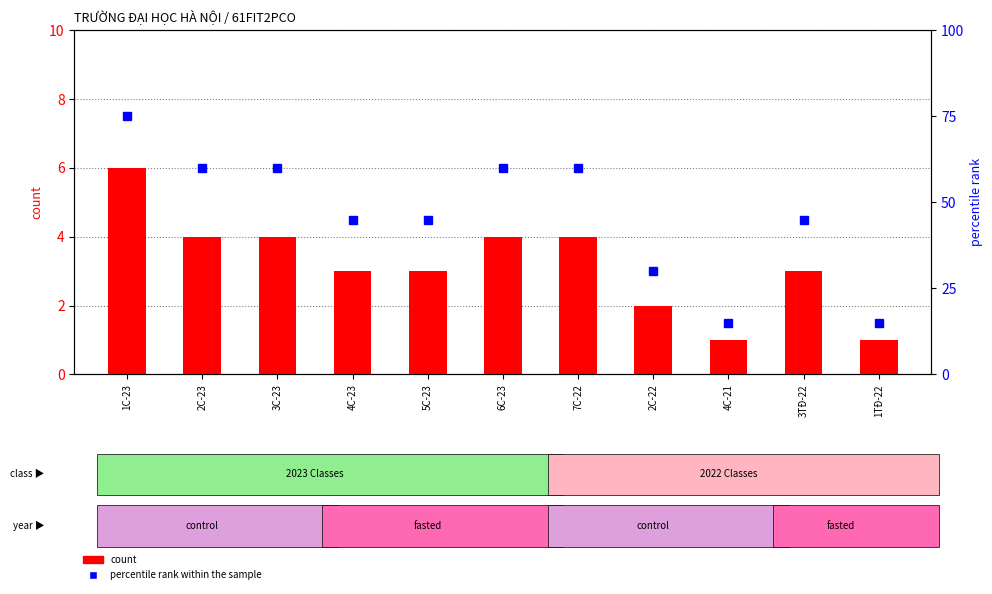

What is the spread (max minus min) of values at 4C-23?

42